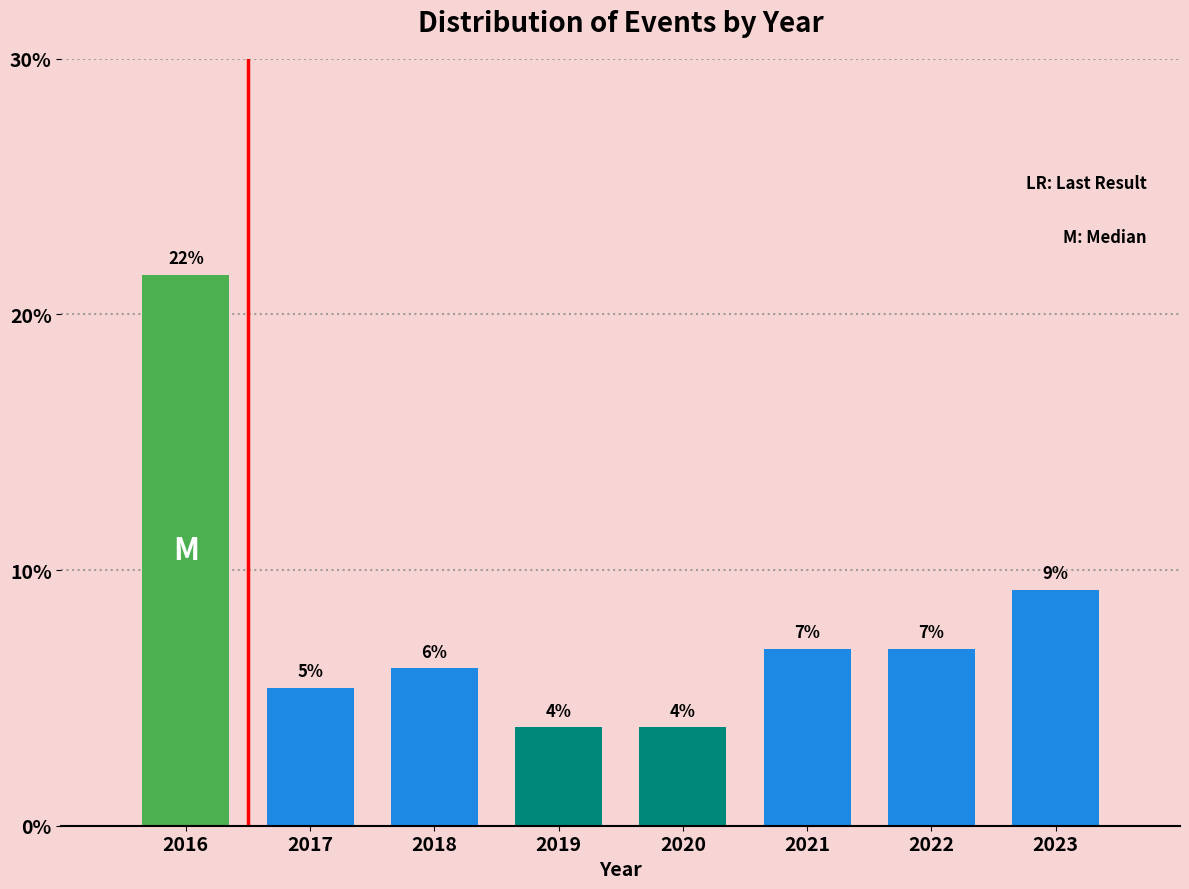

How many bars are there in total?

8